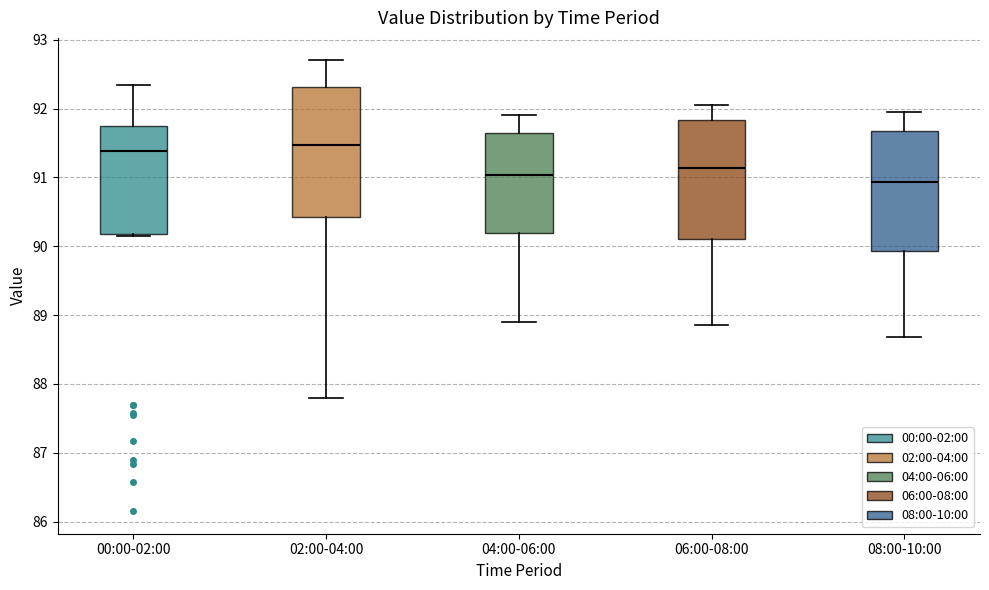

Reading left to right, read every box against the y-axis: the position of its median line, the range the box covers, and the ends of its whiskers. The values are not printed on the chart, so give them approximately, as read against the axis.

00:00-02:00: median 91.4, box 90.2 to 91.8, whiskers 90.2 (just below the box's lower edge) to 92.4
02:00-04:00: median 91.5, box 90.4 to 92.3, whiskers 87.8 to 92.7
04:00-06:00: median 91.0, box 90.2 to 91.7, whiskers 88.9 to 91.9
06:00-08:00: median 91.1, box 90.1 to 91.8, whiskers 88.9 to 92.1
08:00-10:00: median 90.9, box 89.9 to 91.7, whiskers 88.7 to 92.0